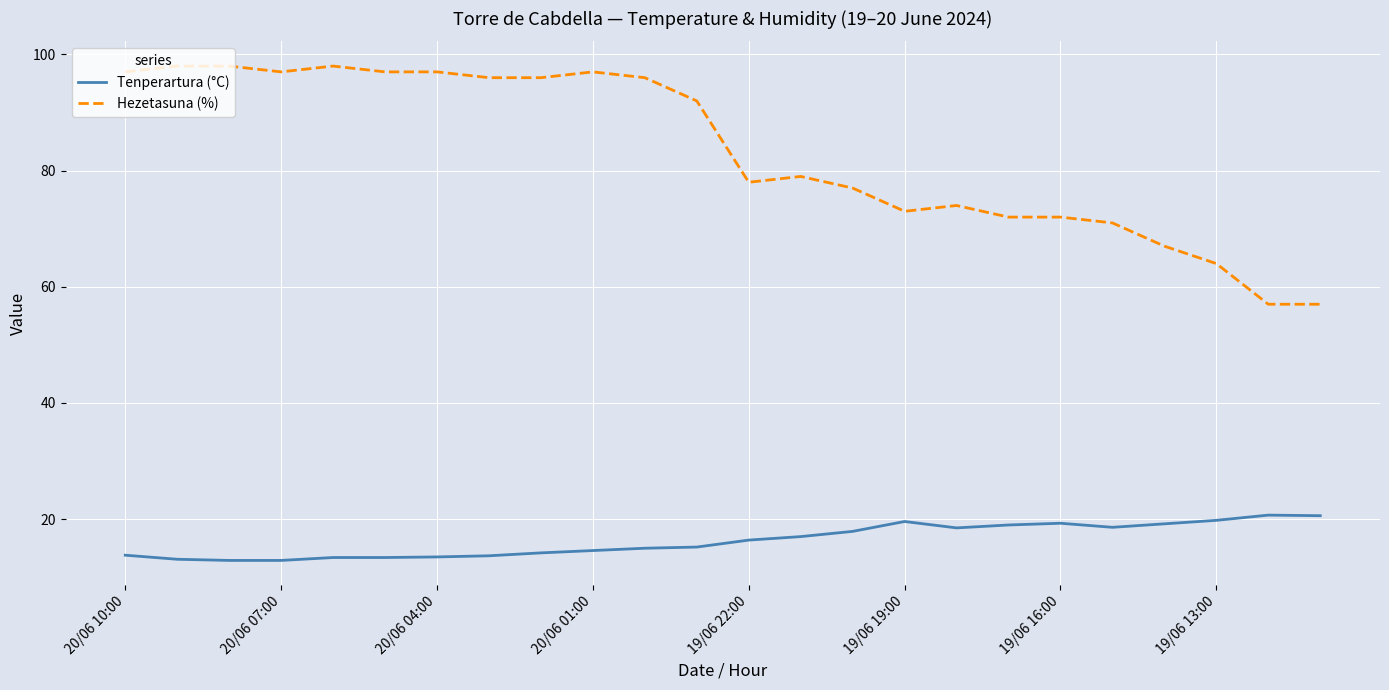

Which series has the largest range (max minus min)?

Hezetasuna (%)